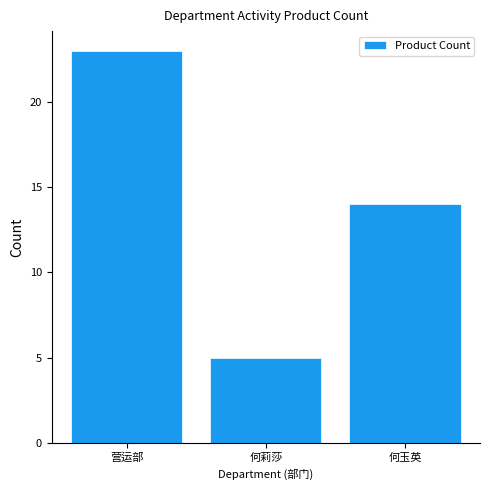

The chart shows a value of 35 at 营运部. True or false?

False